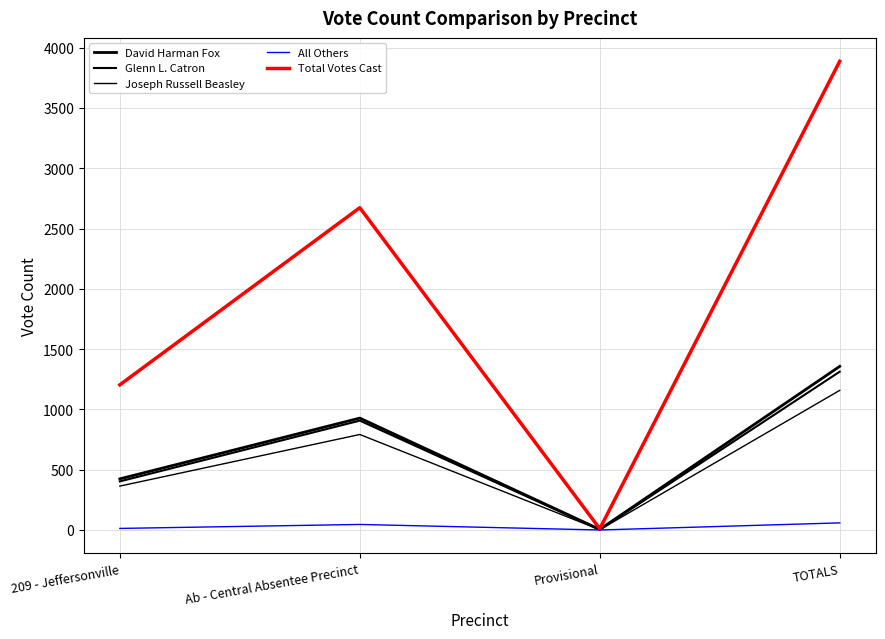

How many David Harman Fox values are between 424 and 1357?

3